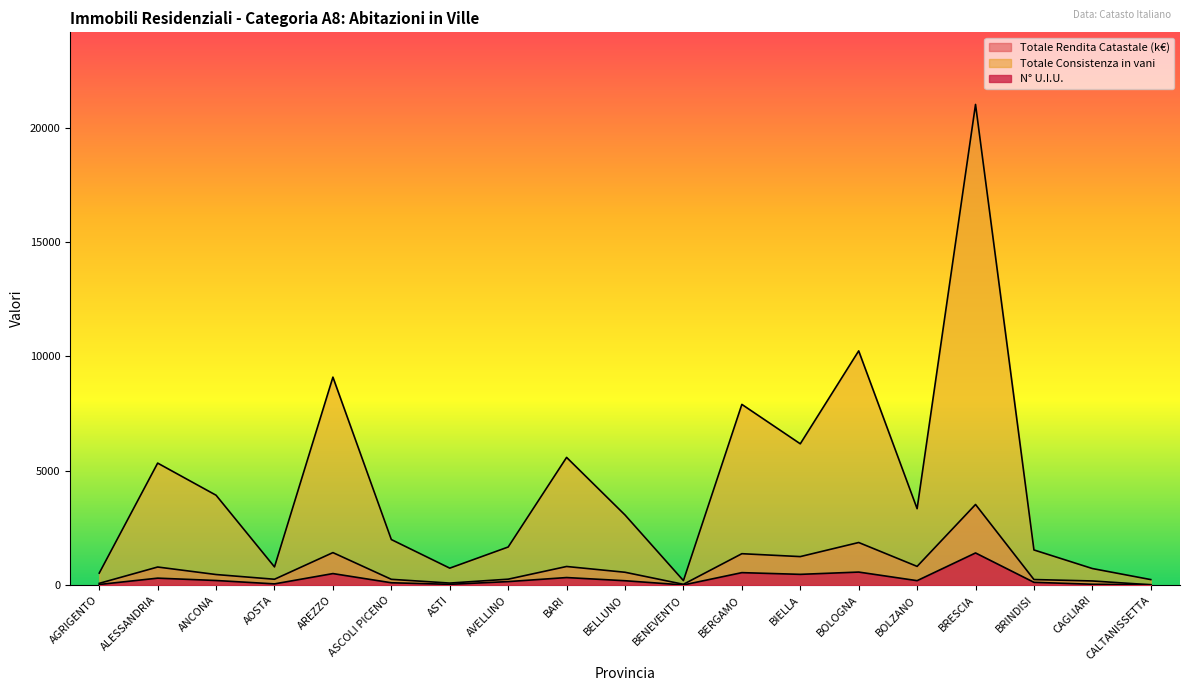

The value of Totale Consistenza in vani at BOLZANO is 3344.0. True or false?

True